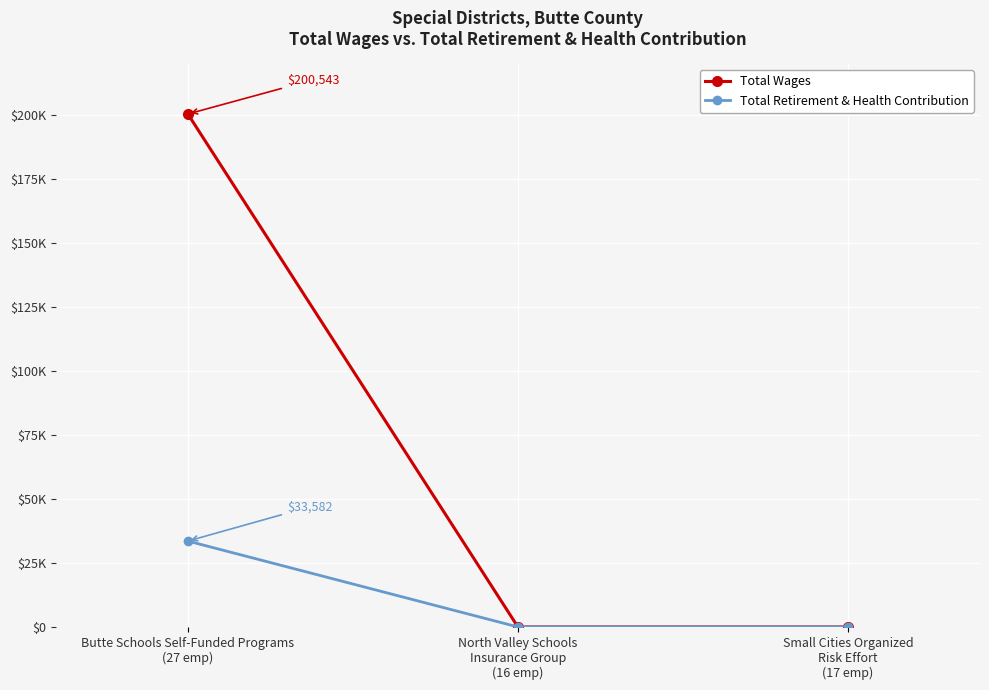

Is this an area chart (filled region under the line)?

No